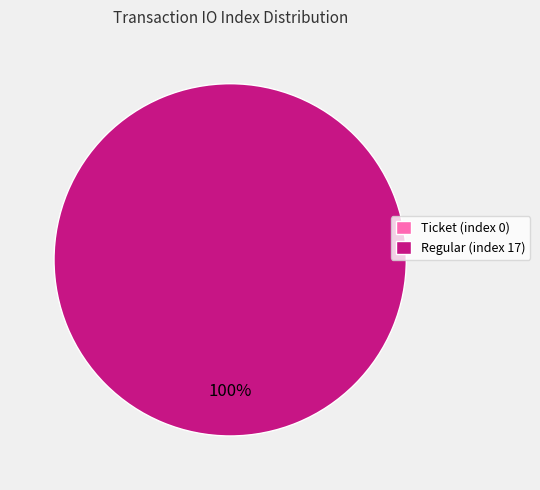

To the nearest percent, what is the combined percentage of Regular (index 17) and Ticket (index 0)?

100%